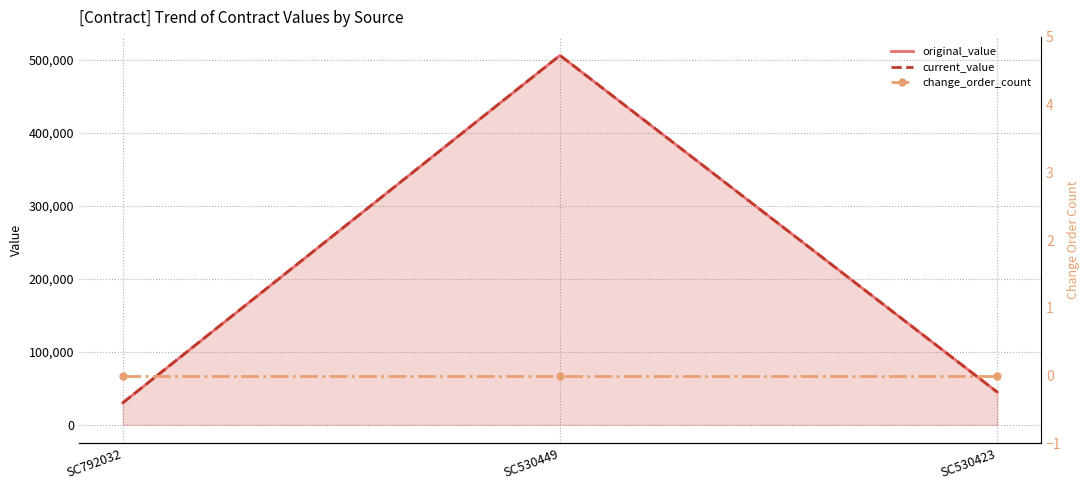

What is the average value of the current_value series?

193700